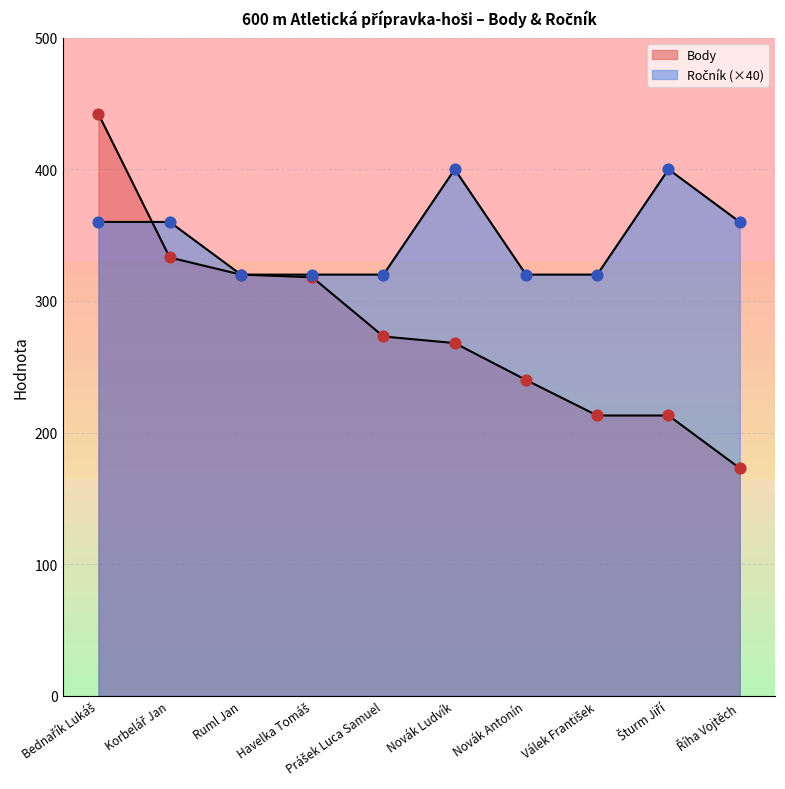

Which series contains the lowest Y value?

Body